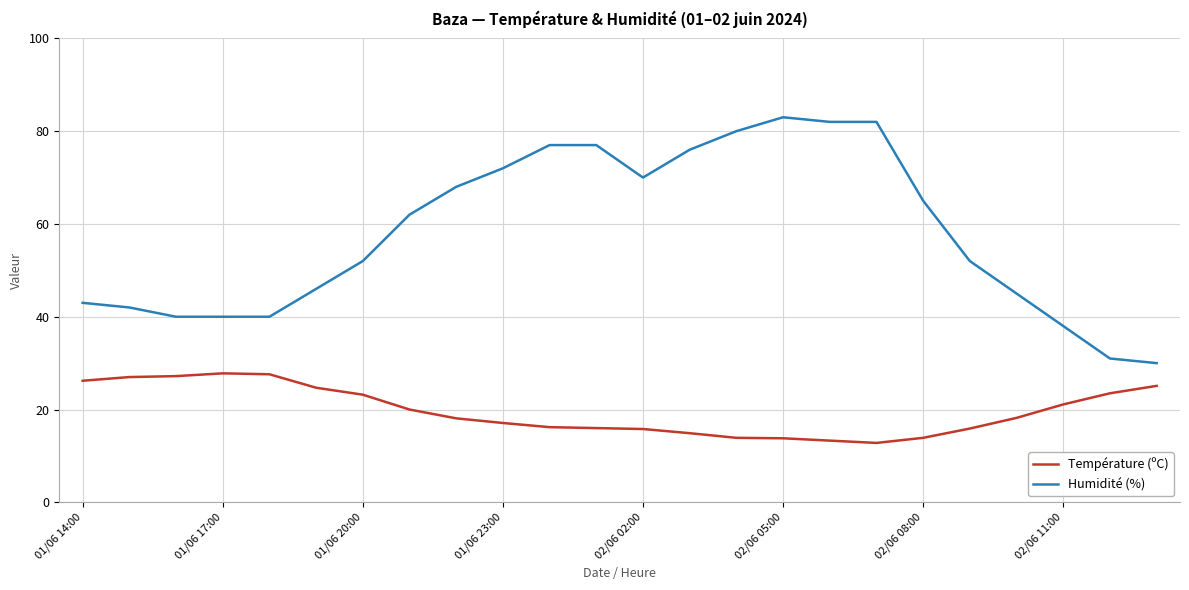

Does the chart have visible grid lines?

Yes